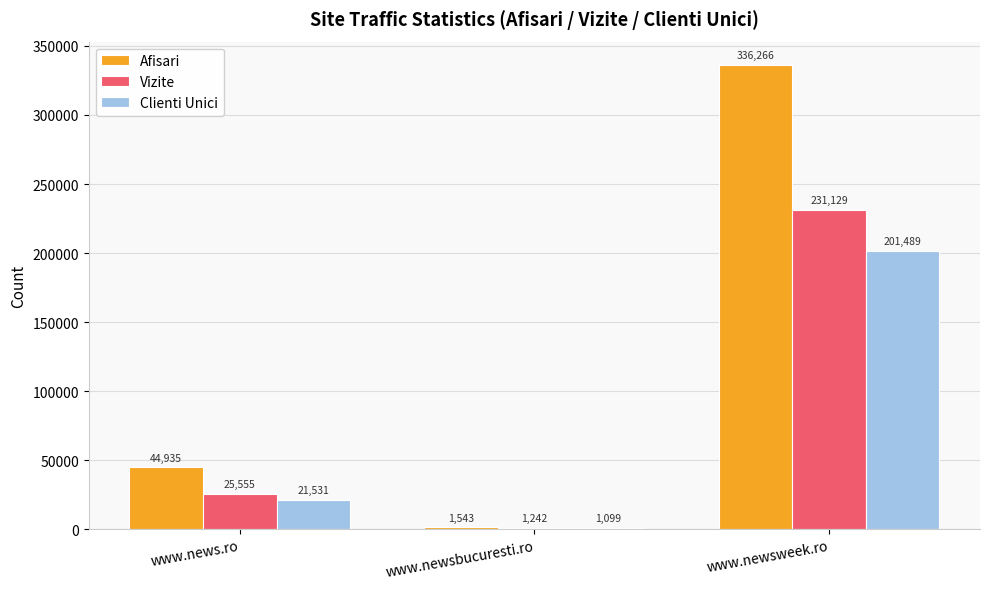

What is the average value of the Afisari series?

127581